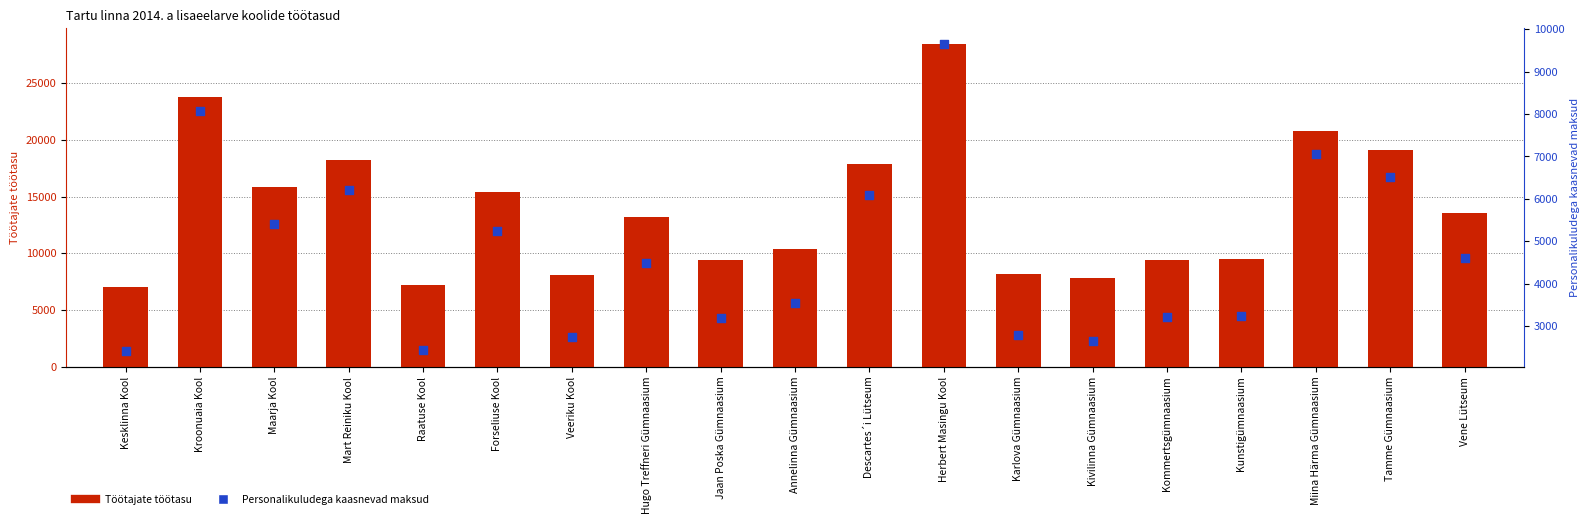

Is the value of Personalikuludega kaasnevad maksud at Miina Härma Gümnaasium greater than the value of Töötajate töötasu at Karlova Gümnaasium?

No